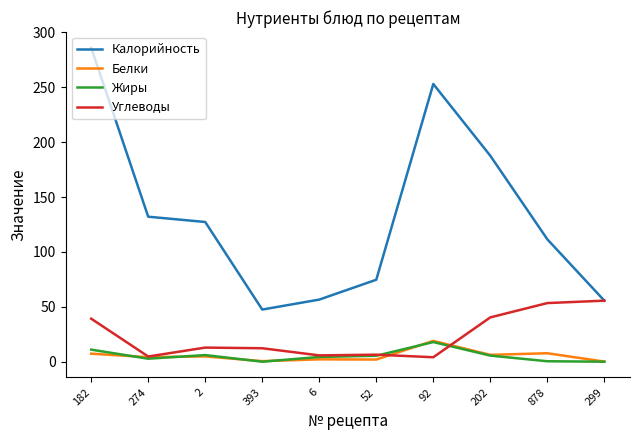

The Жиры series shows -12.2 at 393. True or false?

False